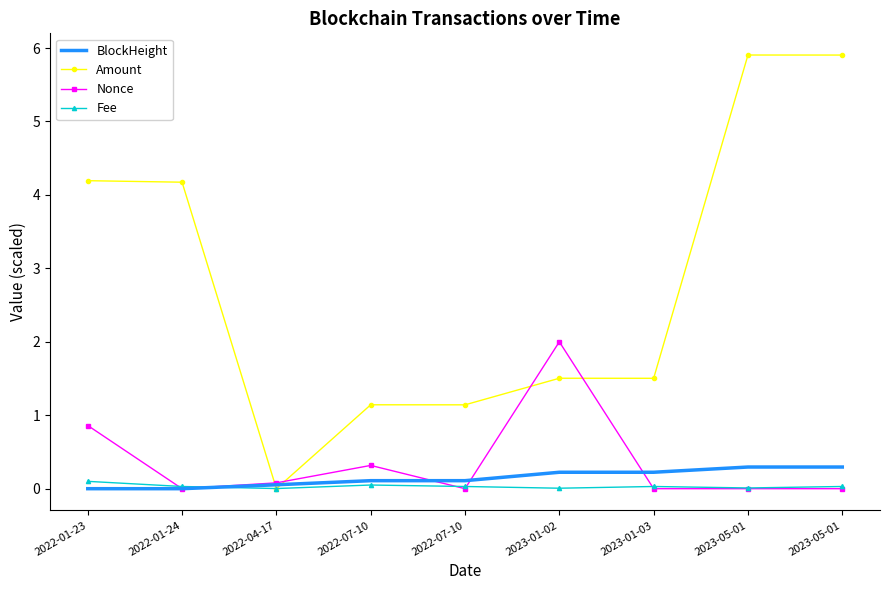

What are all the series names shown in the legend?

BlockHeight, Amount, Nonce, Fee